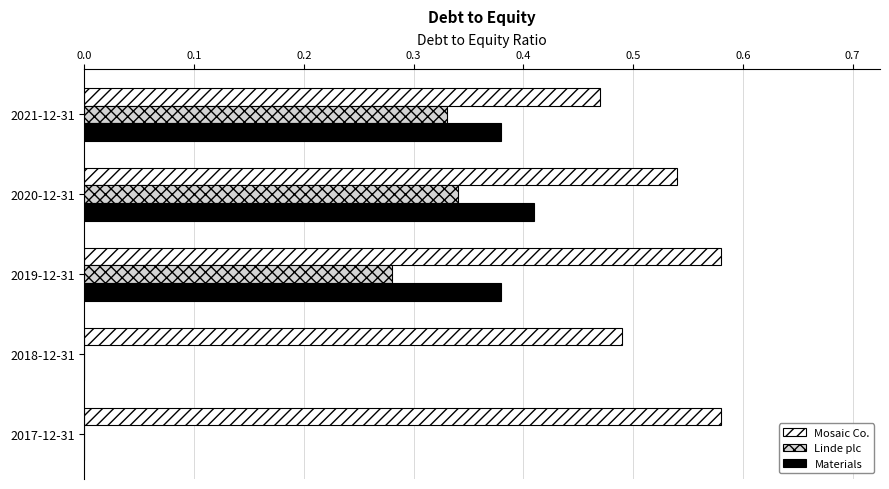

Which series has the largest range (max minus min)?

Materials